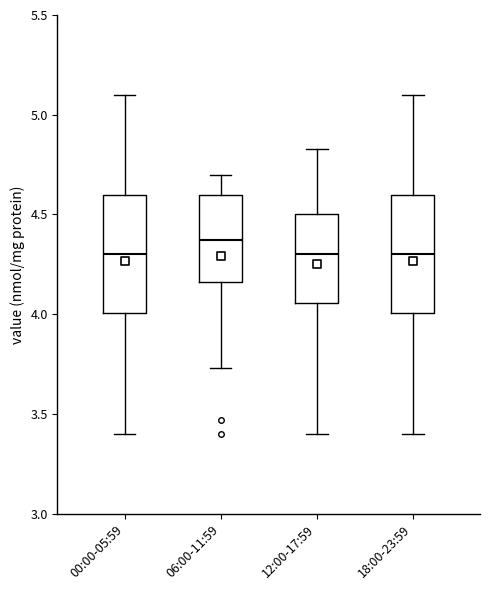

Reading left to right, transcribe this box plot: for each box, give where its median line is, the range the box spans, and where its two whiskers end, as read against the y-axis. The values are not printed on the chart, so give them approximately, as read against the axis.

00:00-05:59: median 4.30, box 4.00 to 4.60, whiskers 3.40 to 5.10
06:00-11:59: median 4.35, box 4.15 to 4.60, whiskers 3.75 to 4.70
12:00-17:59: median 4.30, box 4.05 to 4.50, whiskers 3.40 to 4.85
18:00-23:59: median 4.30, box 4.00 to 4.60, whiskers 3.40 to 5.10